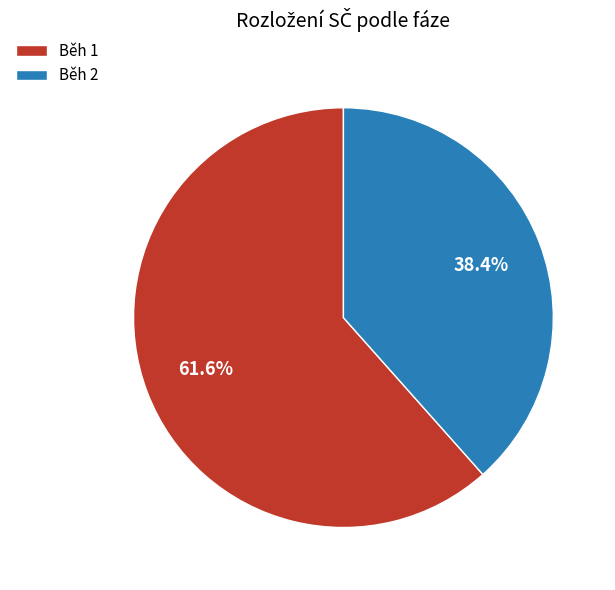

Which slice is the smallest?

Běh 2